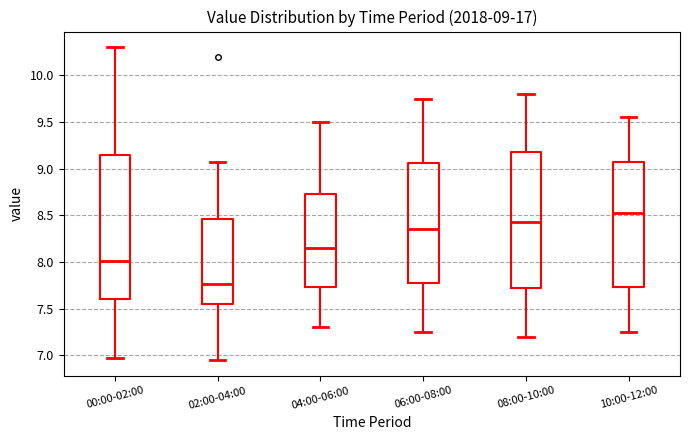

Which box is the tallest, from its lower edge to its upper edge?

00:00-02:00